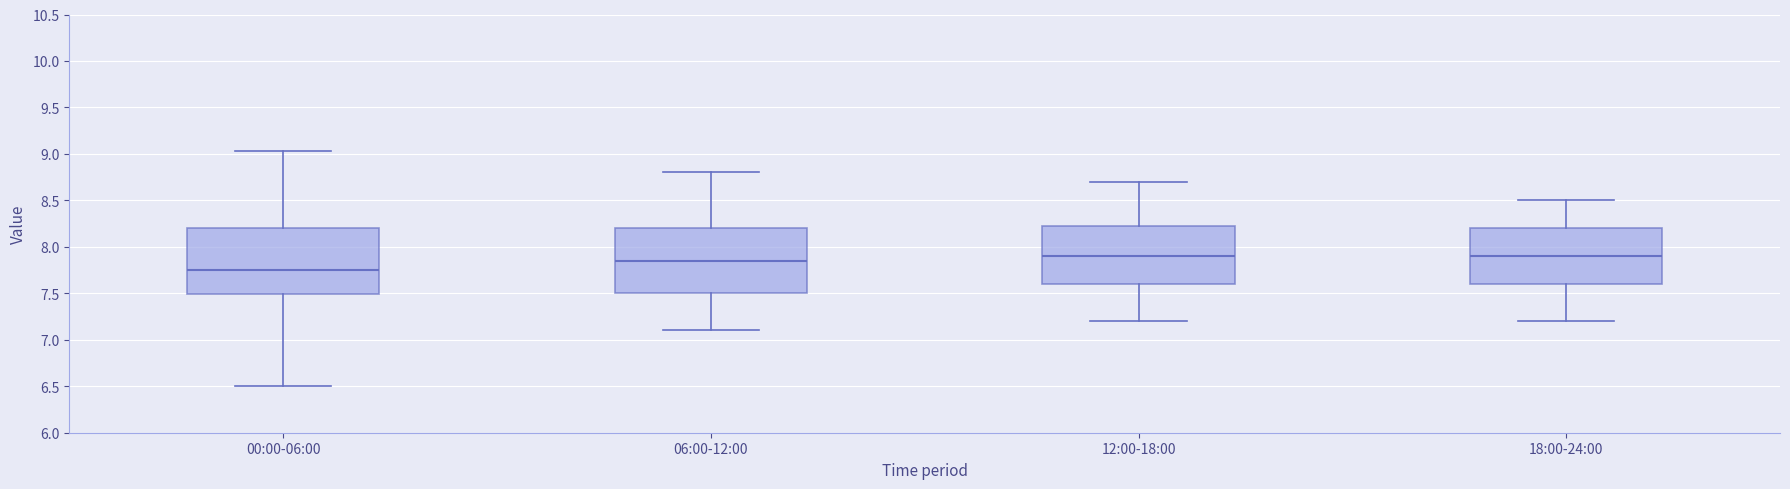

Reading left to right, transcribe this box plot: for each box, give where its median line is, the range the box spans, and where its two whiskers end, as read against the y-axis. The values are not printed on the chart, so give them approximately, as read against the axis.

00:00-06:00: median 7.75, box 7.50 to 8.20, whiskers 6.50 to 9.05
06:00-12:00: median 7.85, box 7.50 to 8.20, whiskers 7.10 to 8.80
12:00-18:00: median 7.90, box 7.60 to 8.25, whiskers 7.20 to 8.70
18:00-24:00: median 7.90, box 7.60 to 8.20, whiskers 7.20 to 8.50